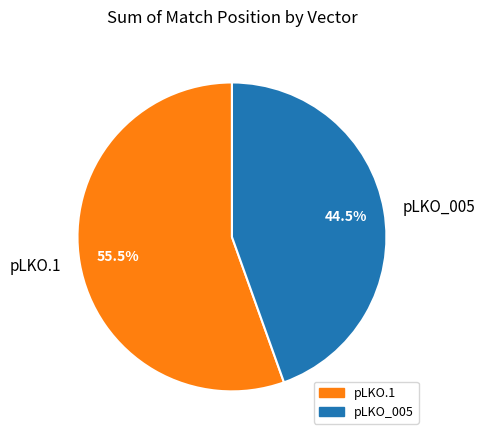

How many segments does this pie chart have?

2